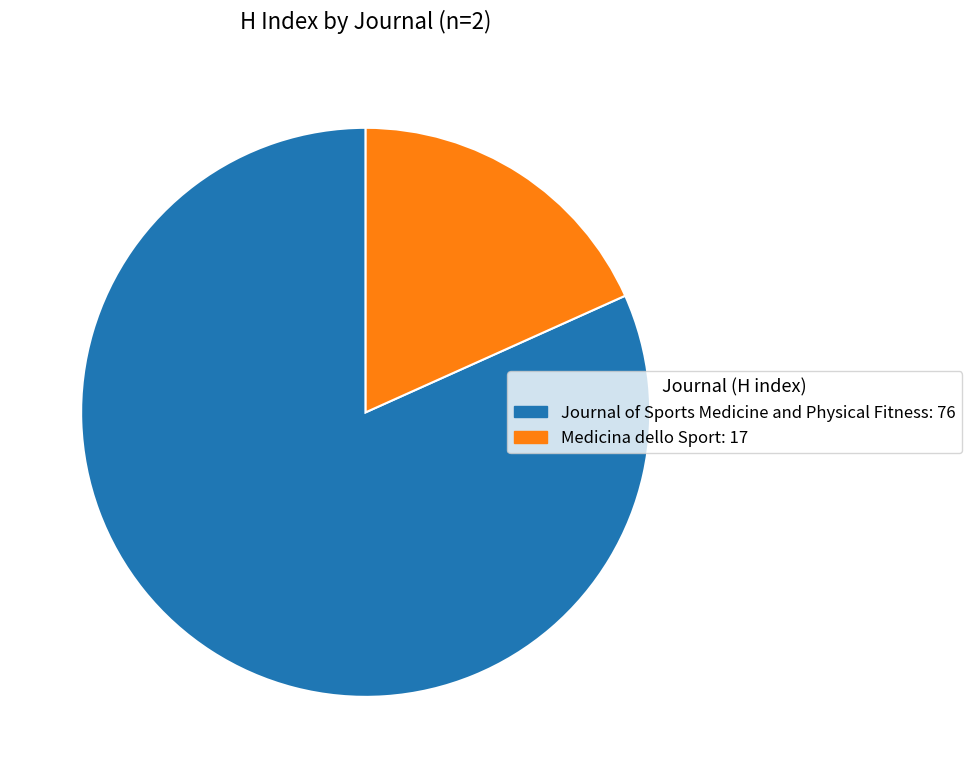

Which has a higher value, Medicina dello Sport: 17 or Journal of Sports Medicine and Physical Fitness: 76?

Journal of Sports Medicine and Physical Fitness: 76